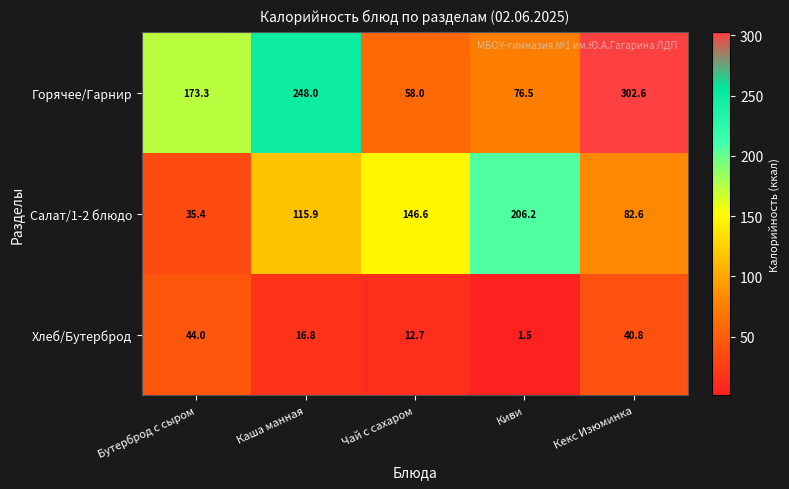

True or false: Горячее/Гарнир has a value of 113.1 at Кекс Изюминка.

False